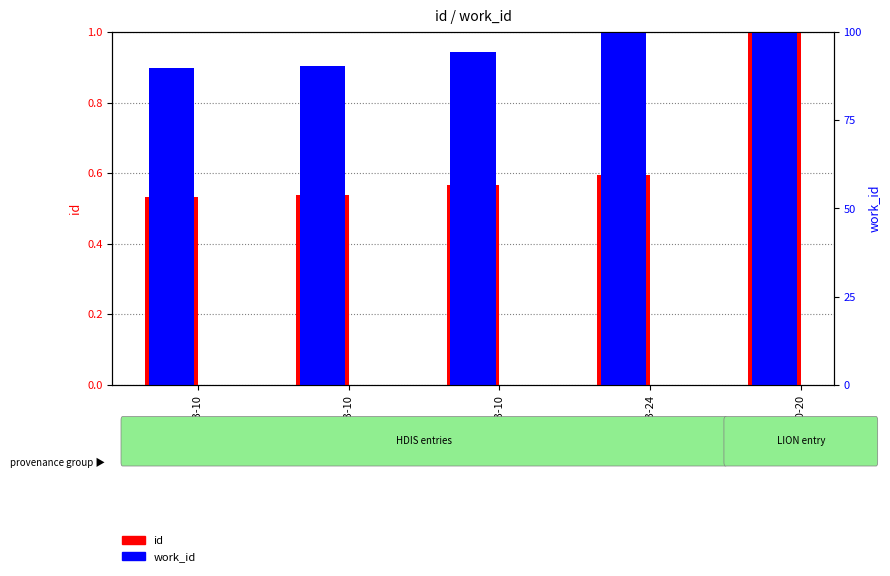

Does the chart contain any negative values?

No